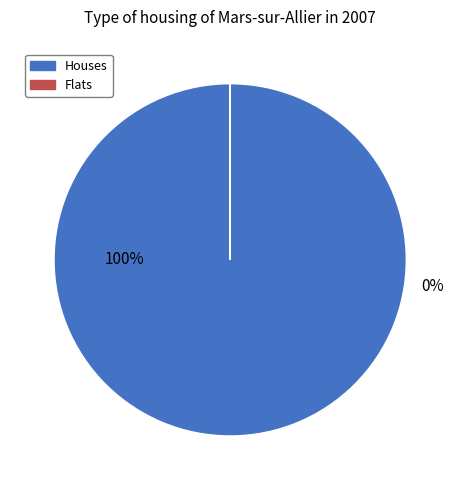

The GRAY rep 1 slice represents 94% of the pie. True or false?

False